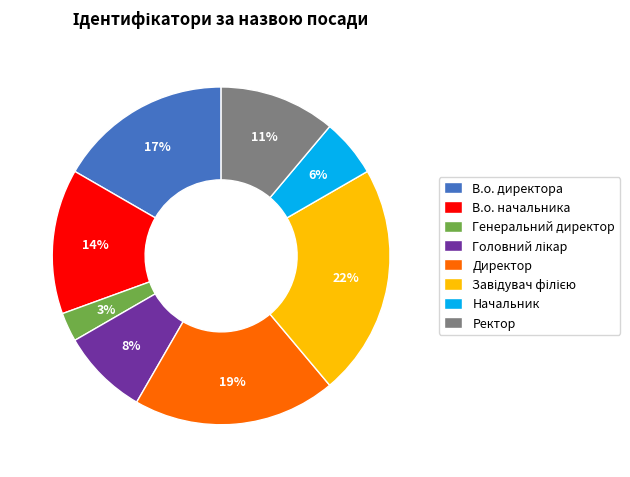

To the nearest percent, what is the difference between the largest and smallest slice percentages?

19%